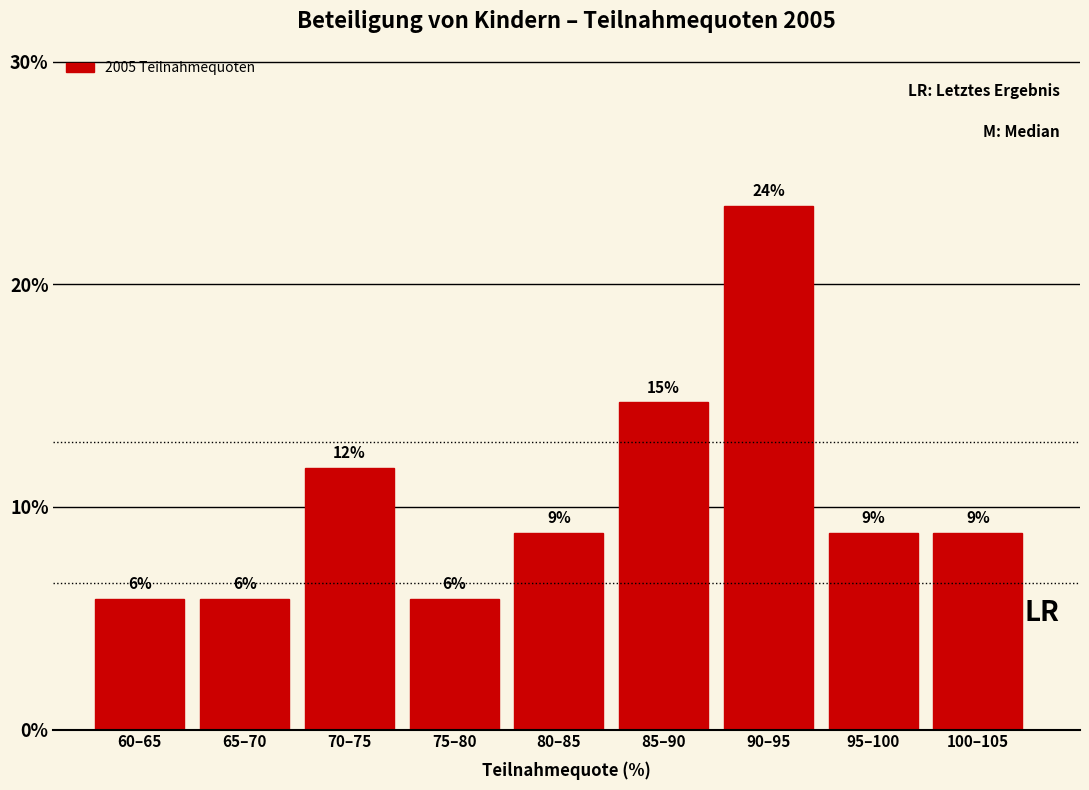

How many bars are there in total?

9